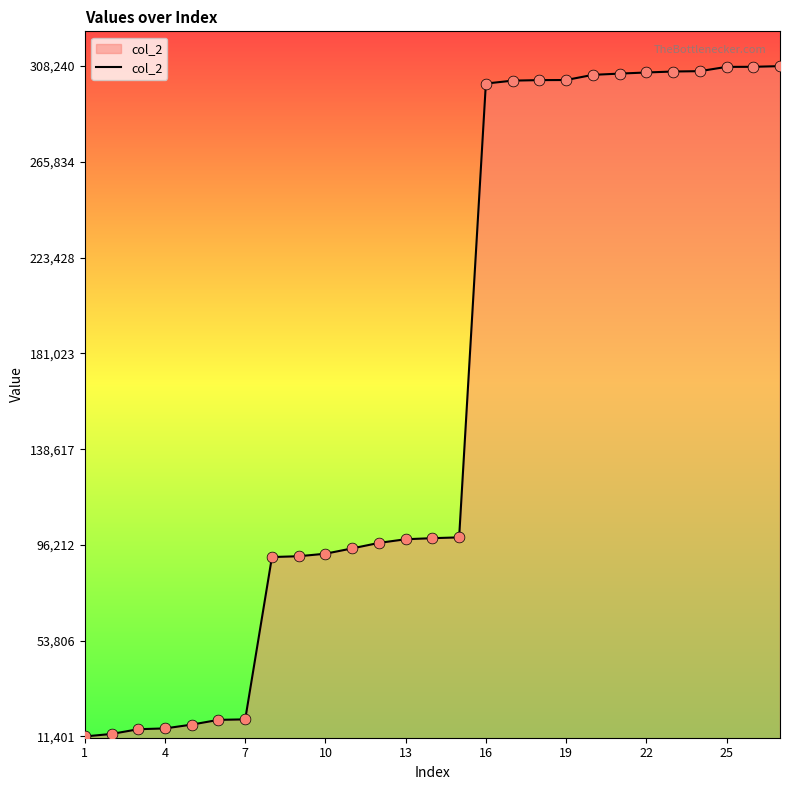

What is the minimum value shown in the chart?

11401